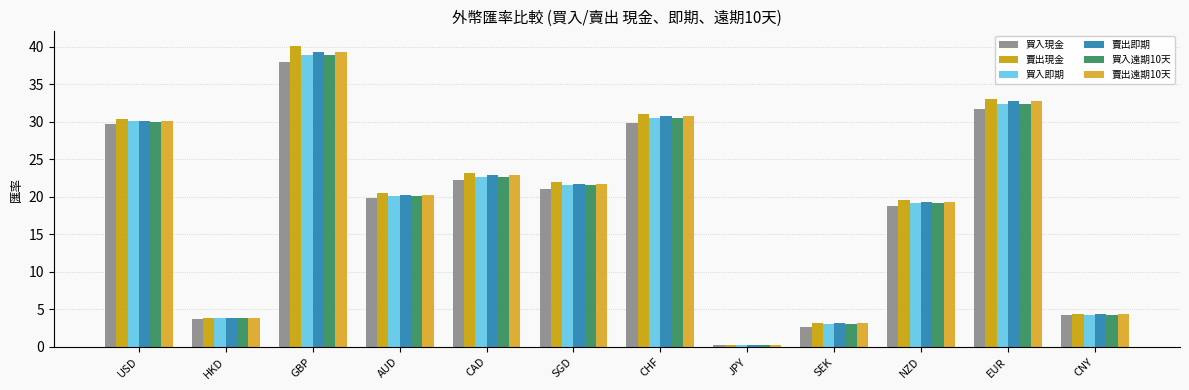

What is the sum of all 買入現金 values?

222.0